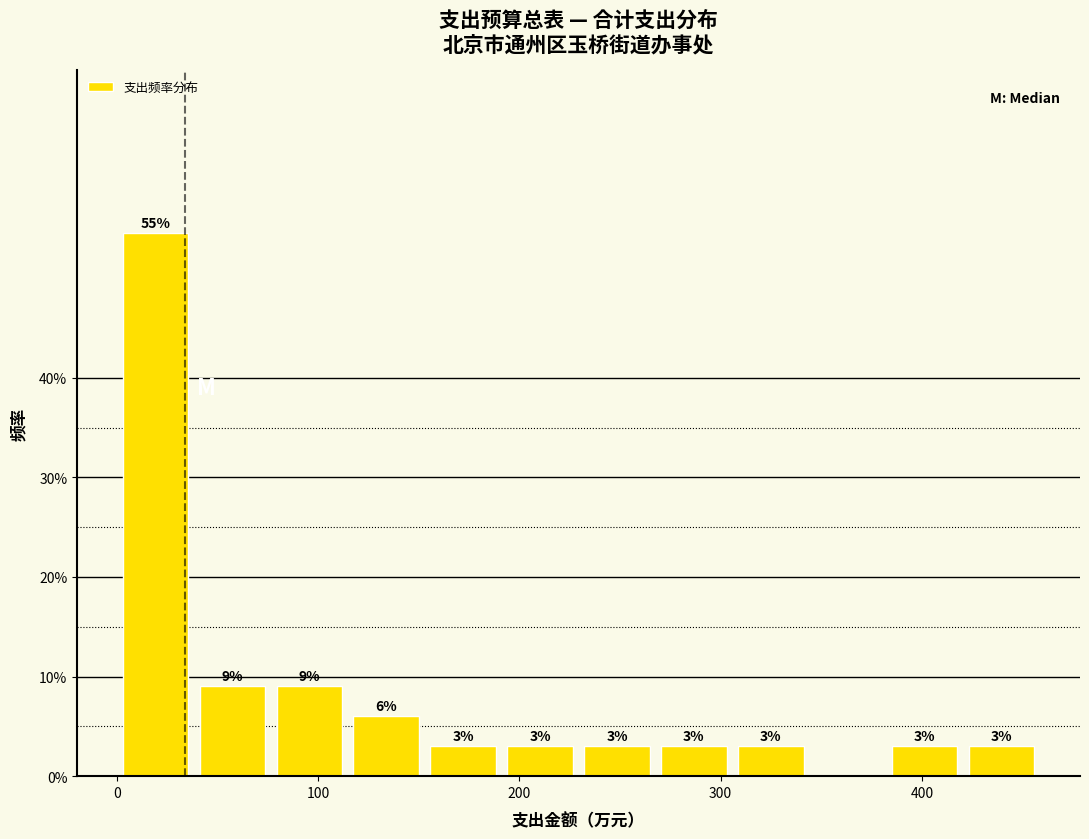

Around what value on the x-axis is the tallest bar? Give the approximate position of its centre, as read against the axis.

20